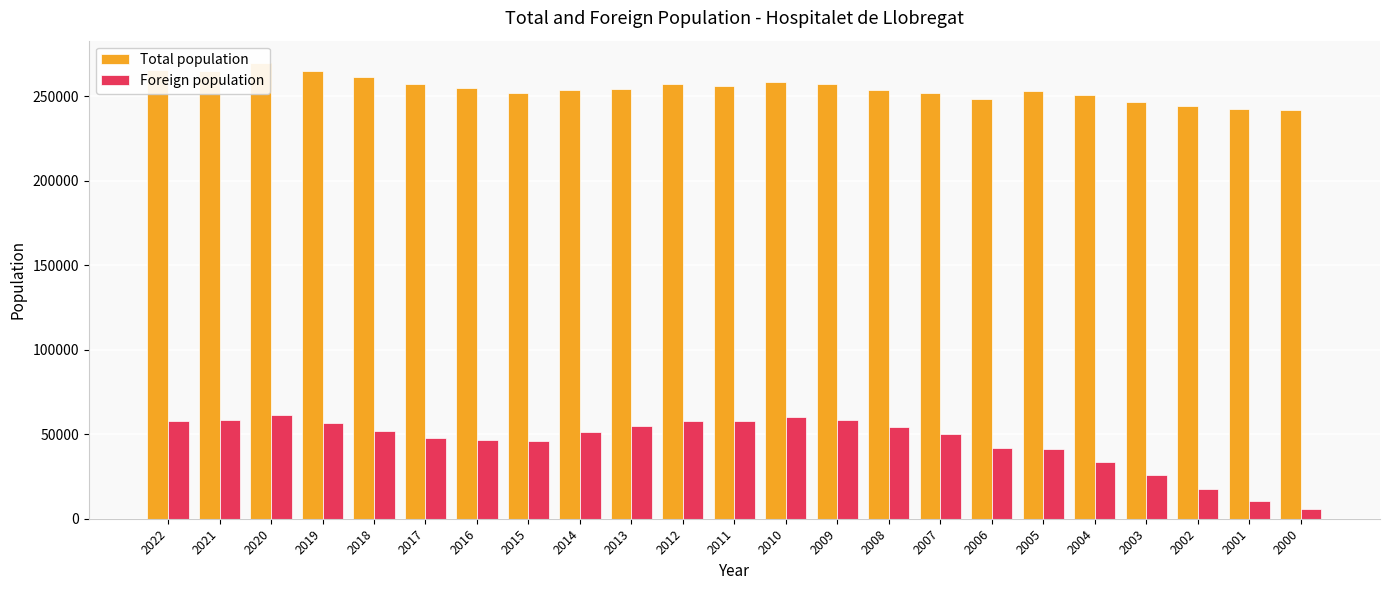

Rank the series by their maximum value, from lowest to highest.

Foreign population, Total population